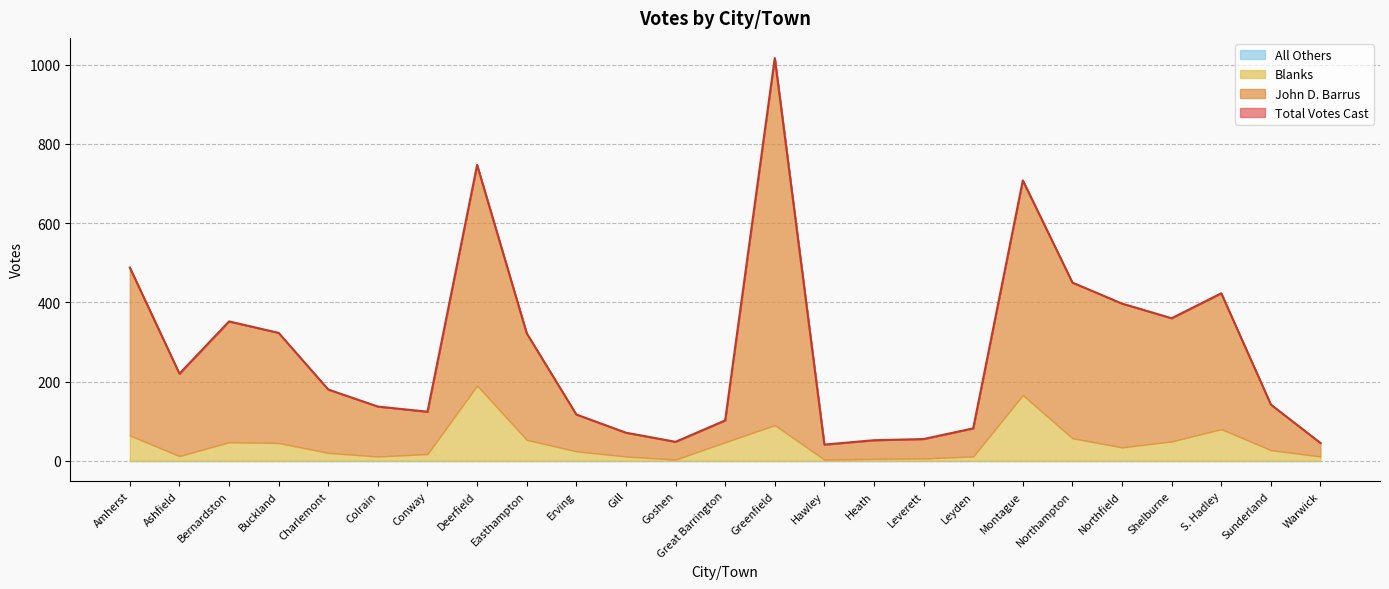

How many interior local valleys does the Total Votes Cast series have?

5